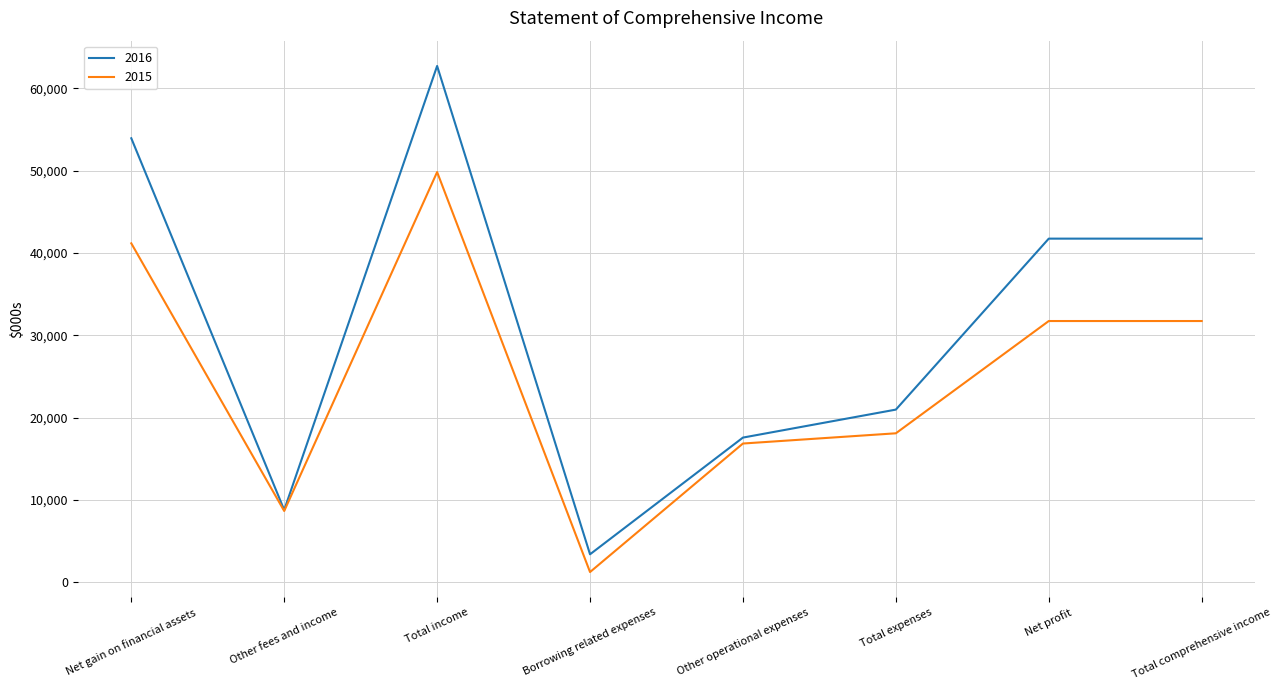

Reading left to right, transcribe all the data shown in this chart.

2016: 53929	8782	62711	3398	17574	20972	41739	41739
2015: 41167	8658	49825	1242	16852	18094	31731	31731